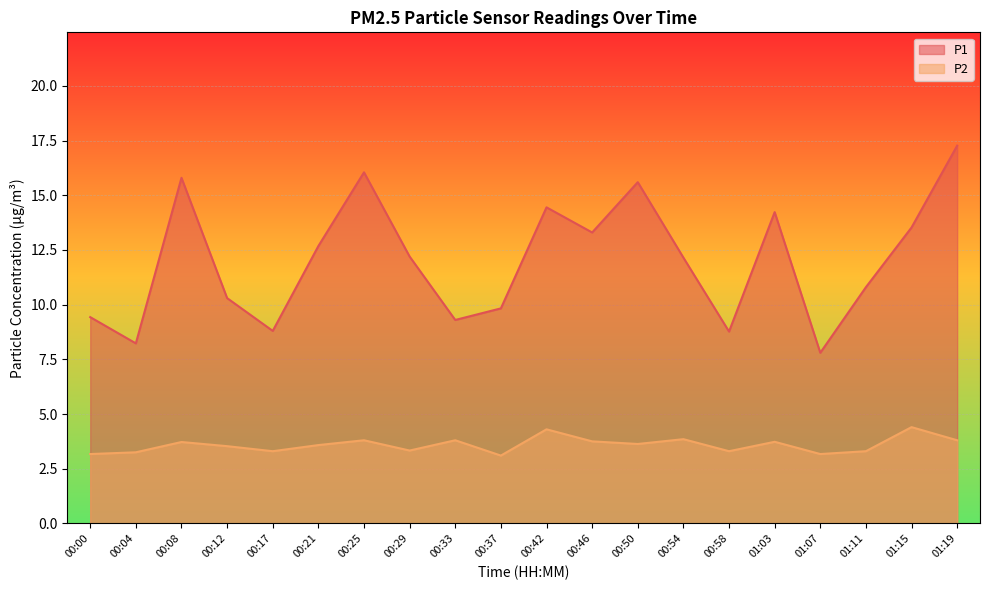

Which series has the largest range (max minus min)?

P1